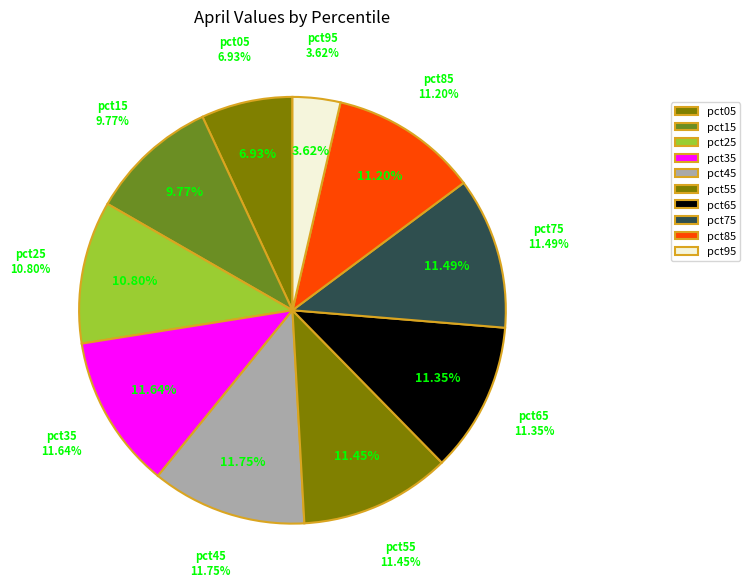

Is there any slice that represents more than half of the pie?

No